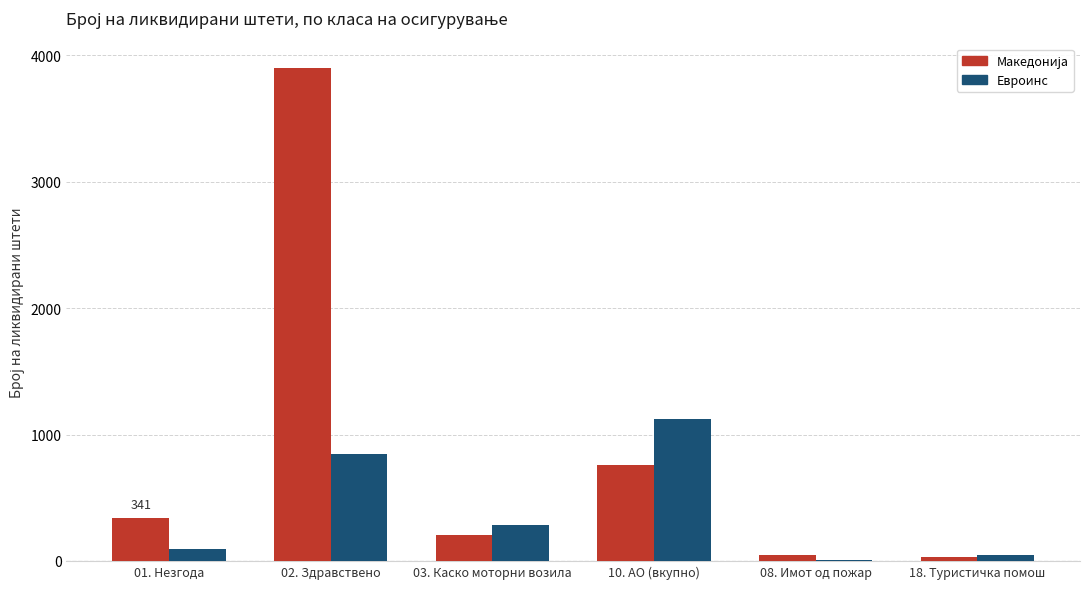

Are the bars horizontal?

No